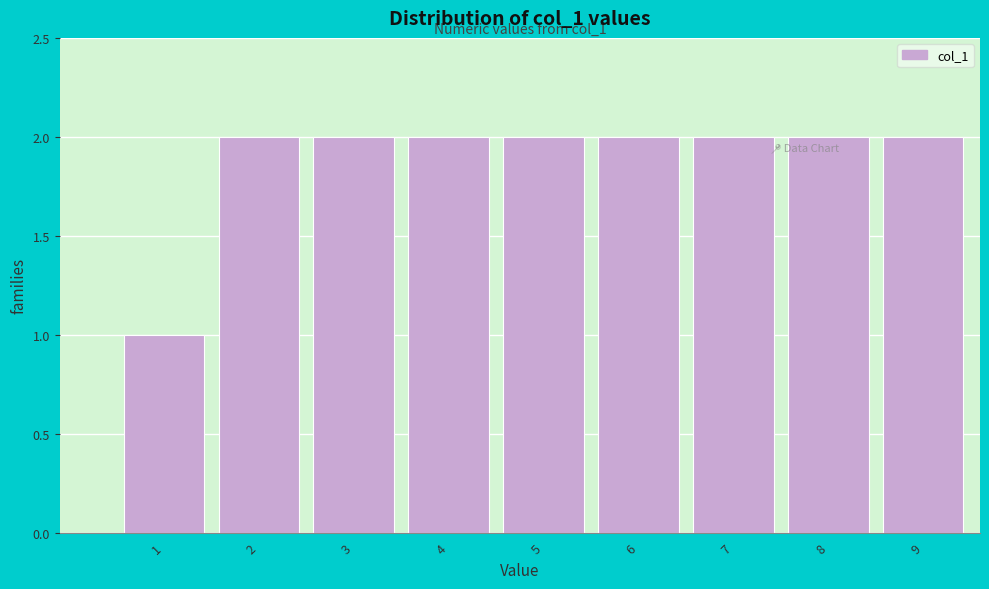

Reading right to left, extract all data points from this chart.

9=2	8=2	7=2	6=2	5=2	4=2	3=2	2=2	1=1